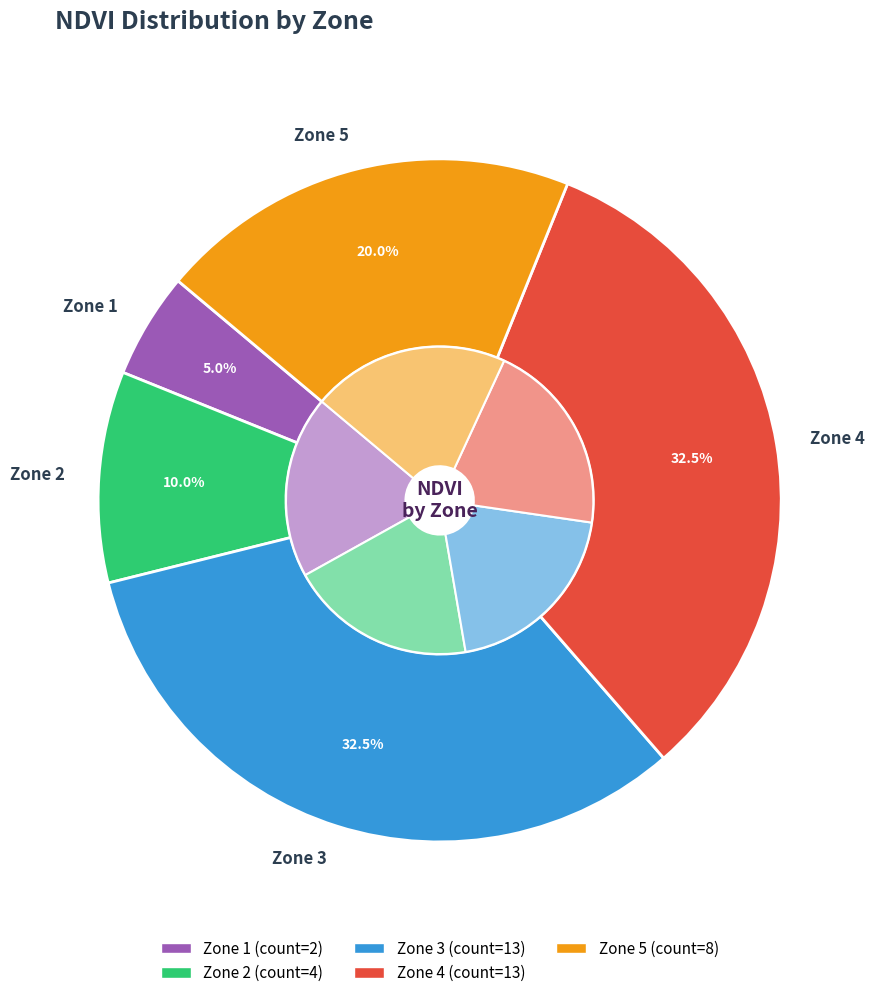

What percentage is the Zone 3 slice, to the nearest percent?

32%